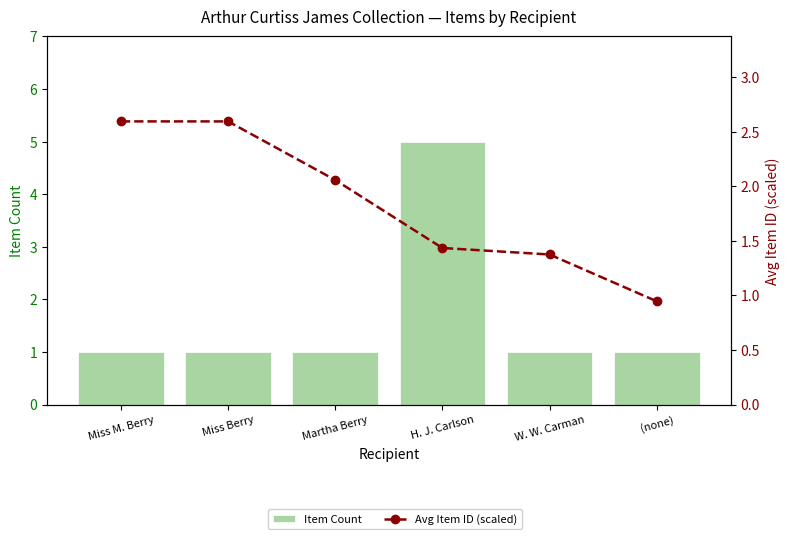

What is the value of the Max Temperature (°C) bar at the 6th from the left?

0.9